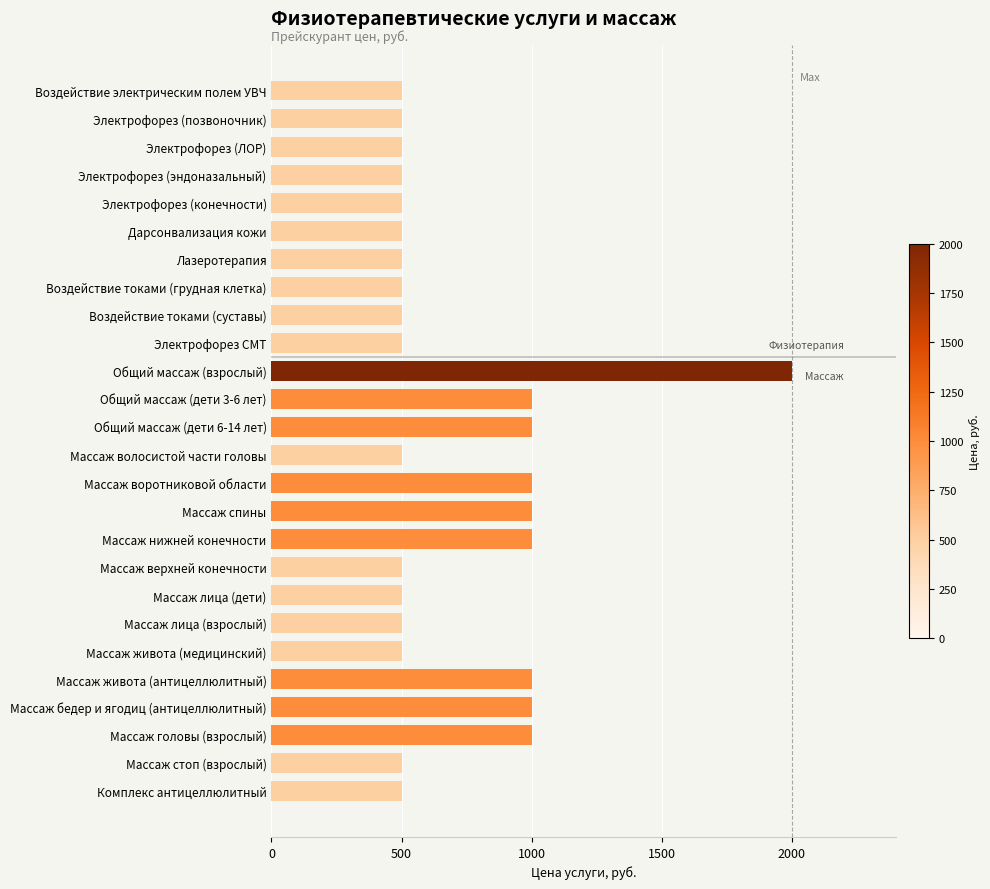

Reading top to bottom, list all the values displayed in this chart.

500	500	500	500	500	500	500	500	500	500	2000	1000	1000	500	1000	1000	1000	500	500	500	500	1000	1000	1000	500	500